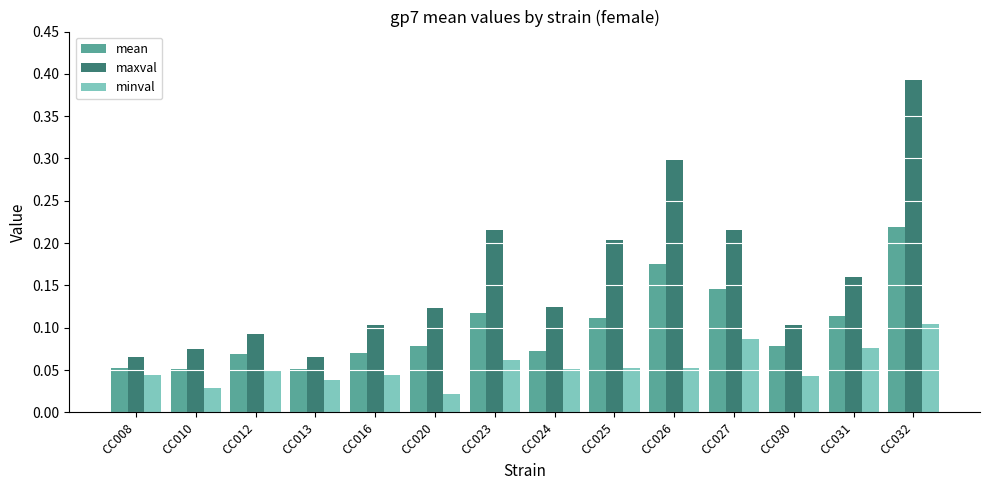

True or false: mean has a value of 0.2 at CC027.

False